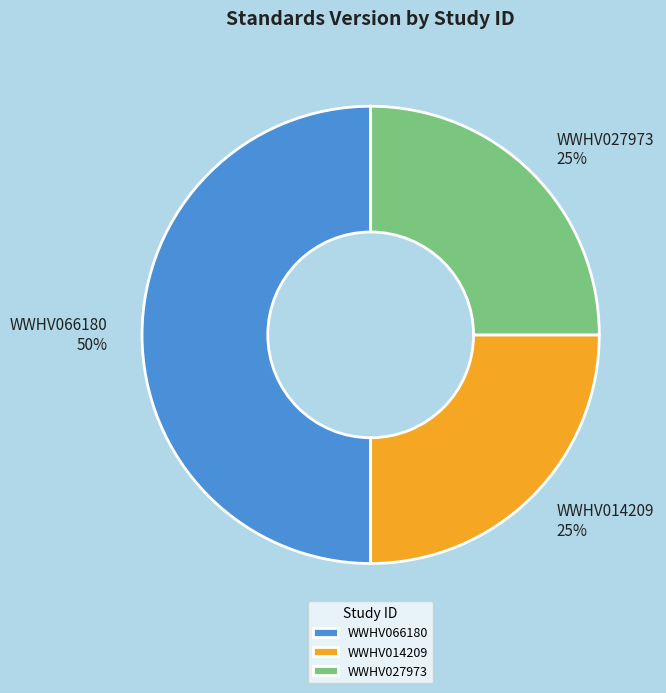

Does WWHV014209 represent more than half of the total?

No